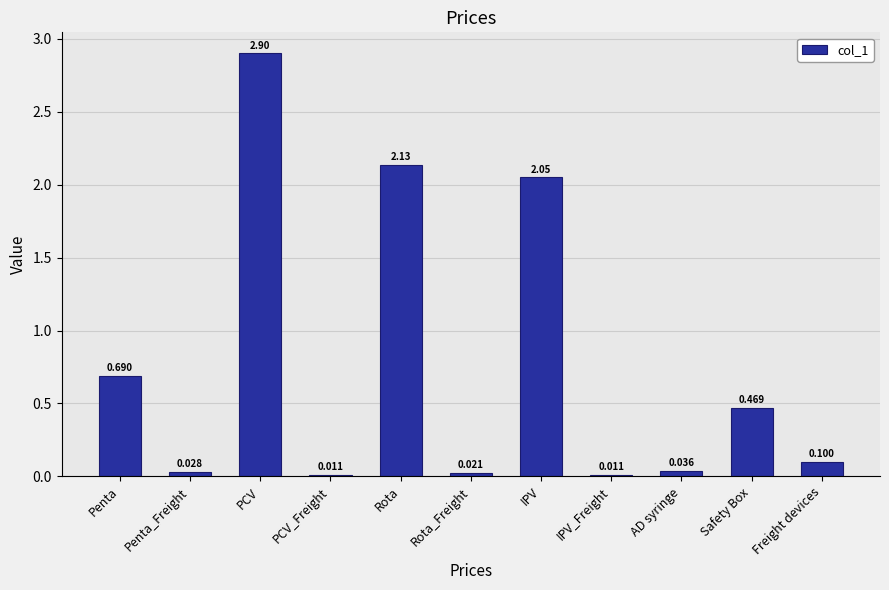

What is the label of the 2nd bar from the right?

Safety Box